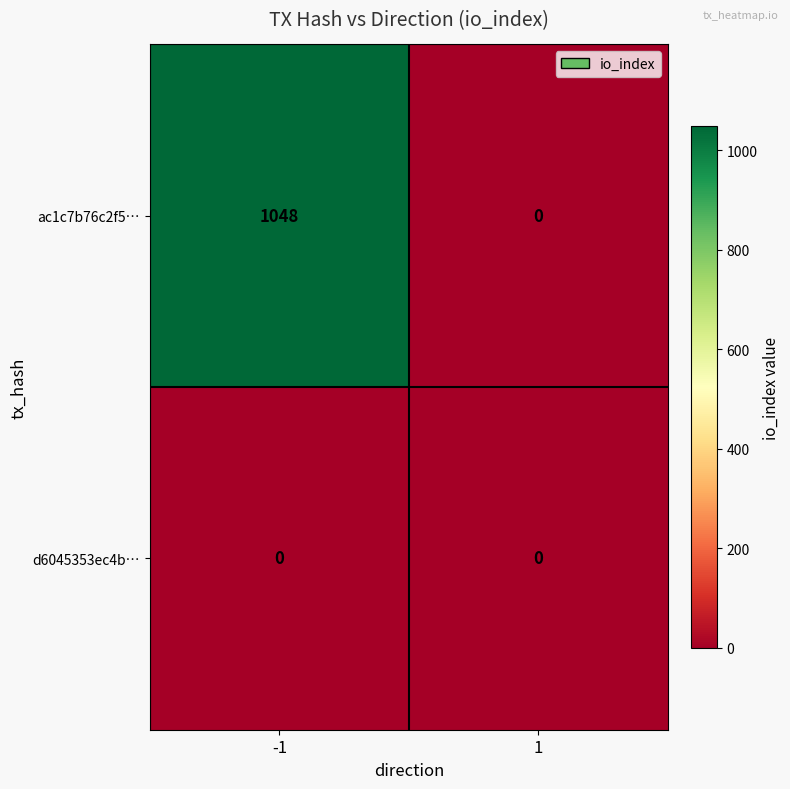

The ac1c7b76c2f5… series shows 230 at -1. True or false?

False